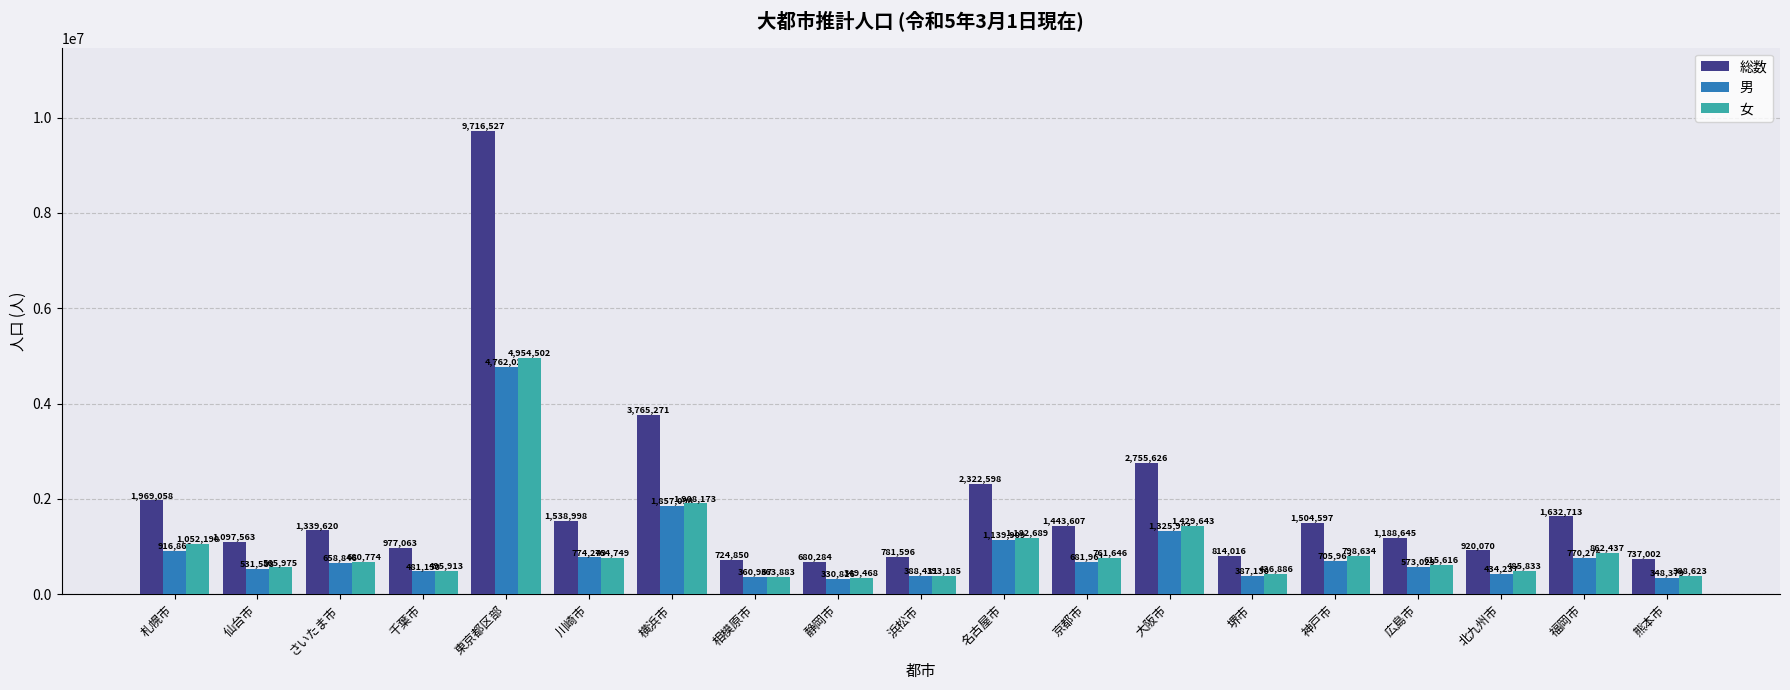

At which category is the sum across all series the highest?

東京都区部